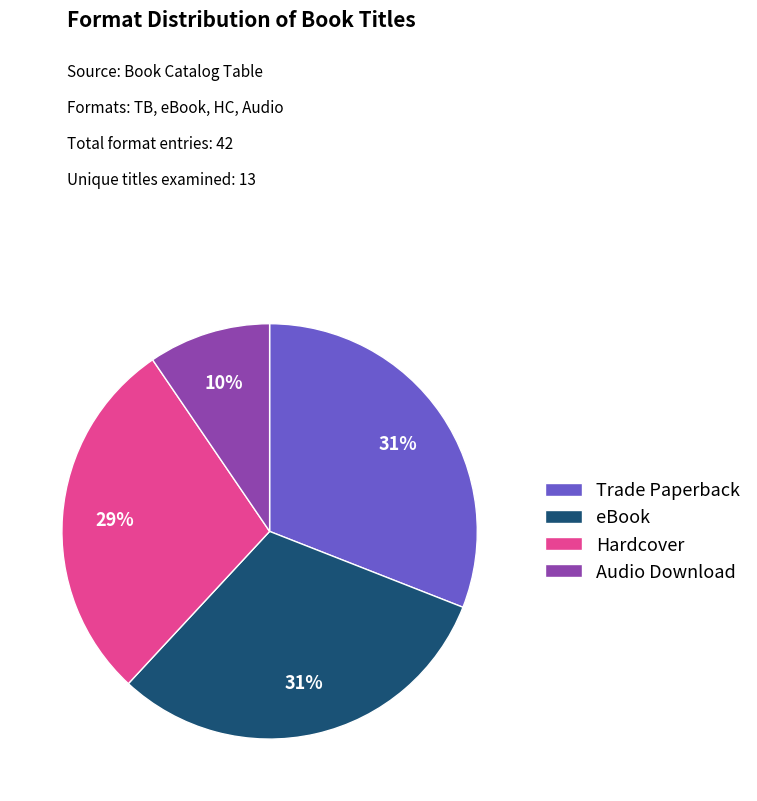

Count the number of slices in the pie.

4